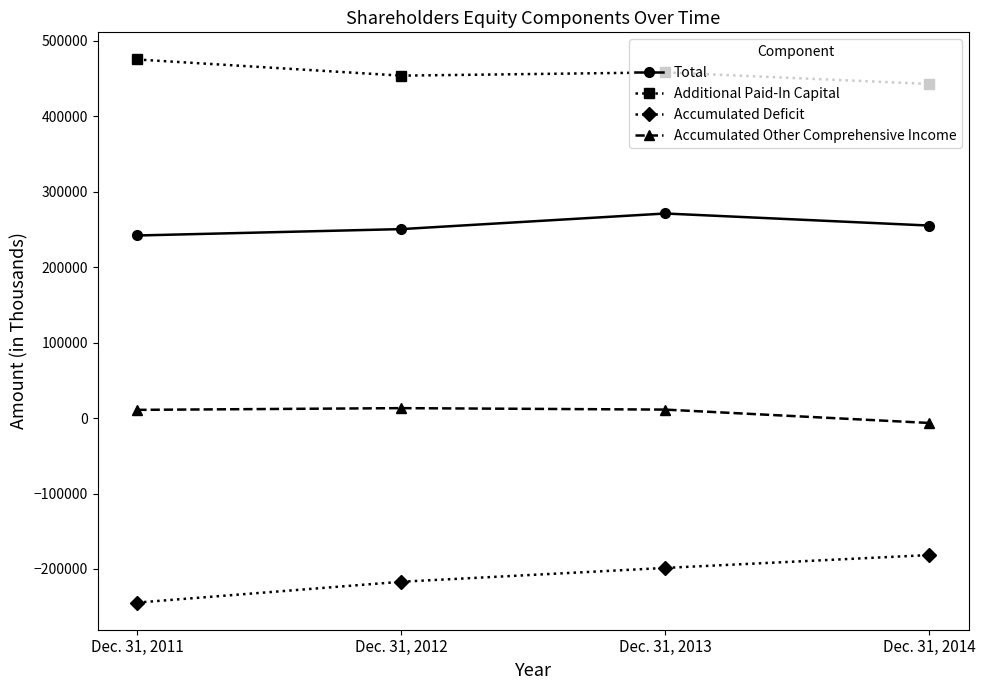

Which series has the largest total across all categories?

Additional Paid-In Capital